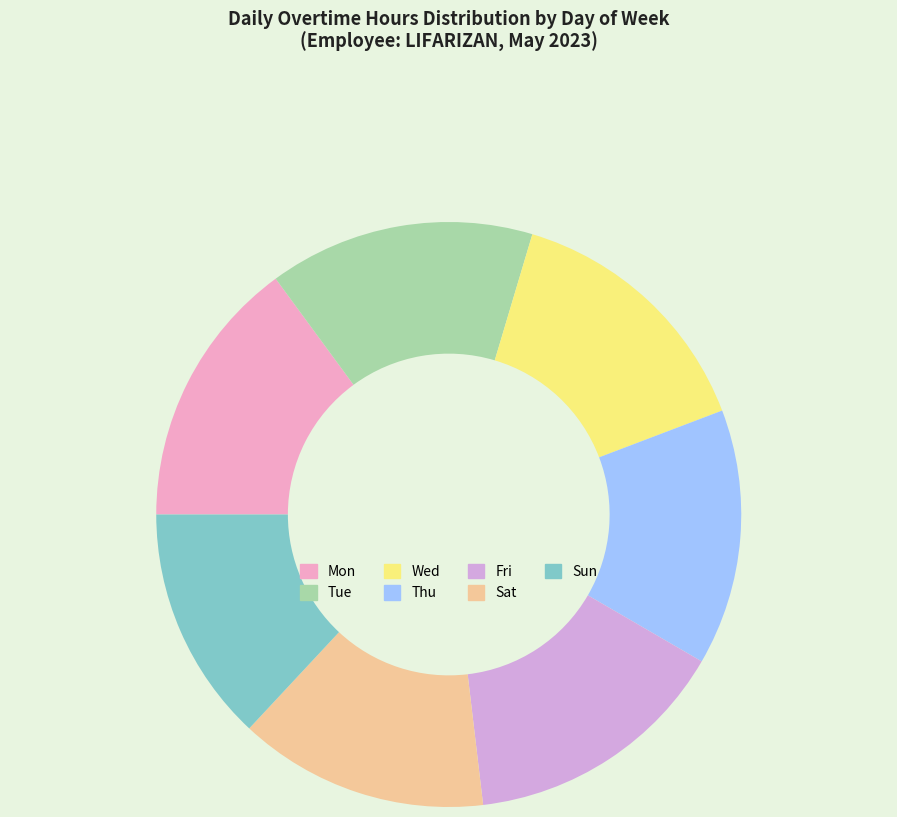

True or false: Sat accounts for 14% of the total.

True